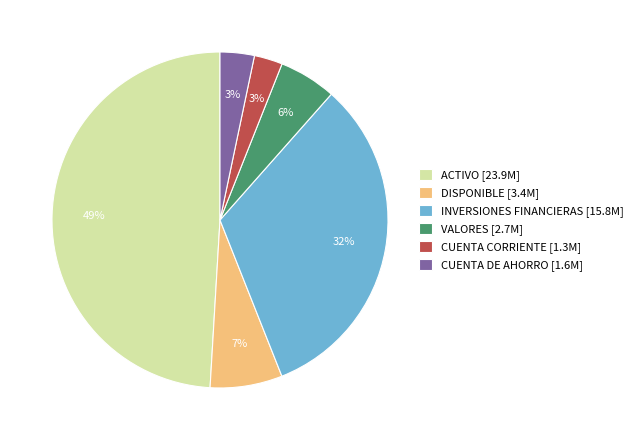

To the nearest percent, what is the combined percentage of INVERSIONES FINANCIERAS and CUENTA CORRIENTE?

35%